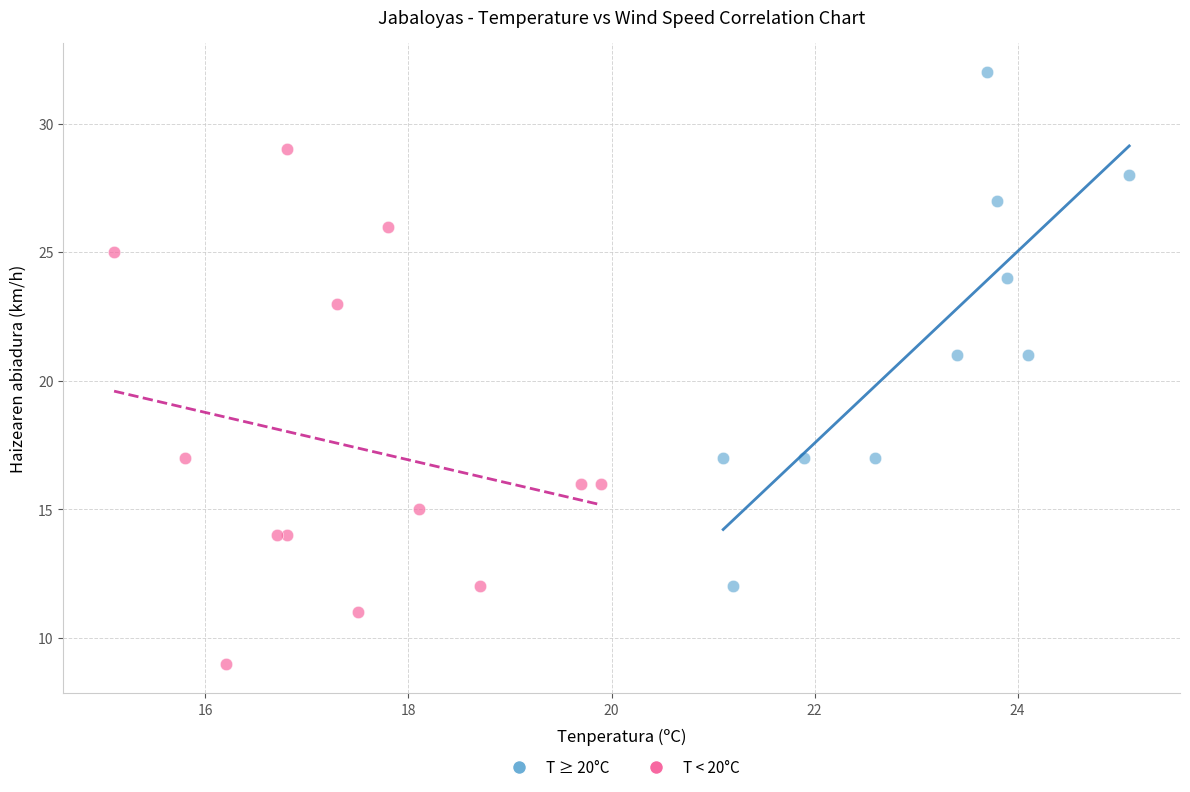

Which series contains the highest Y value?

T ≥ 20°C